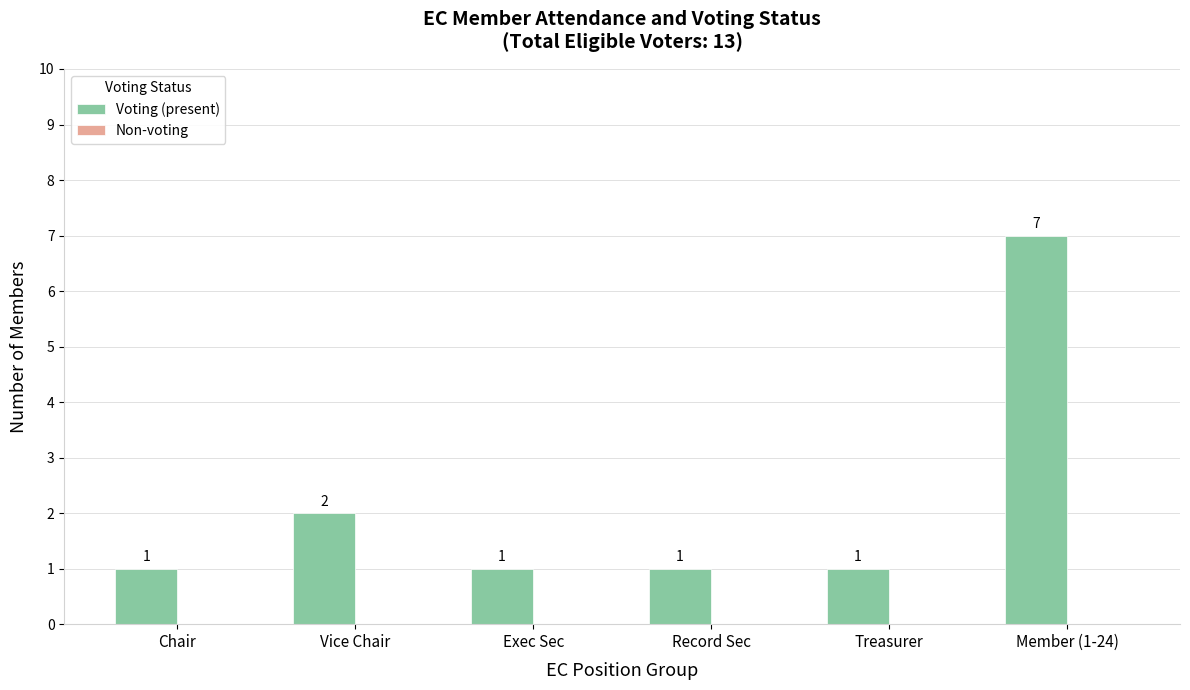

The value at Record Sec is 0. True or false?

False